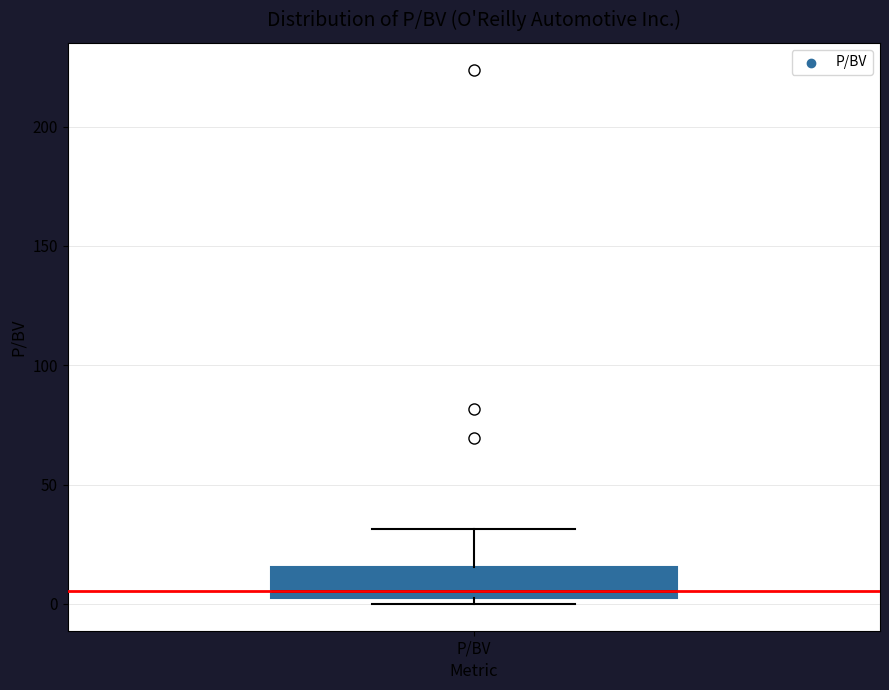

Transcribe this box plot: give where the median line is, the range the box spans, and where the two whiskers end, as read against the y-axis. The values are not printed on the chart, so give them approximately, as read against the axis.

median 5, box 0 to 15, whiskers 0 (just below the box's lower edge) to 30